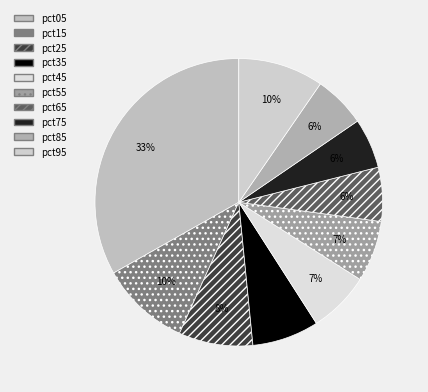

The pct55 slice represents 7% of the pie. True or false?

True